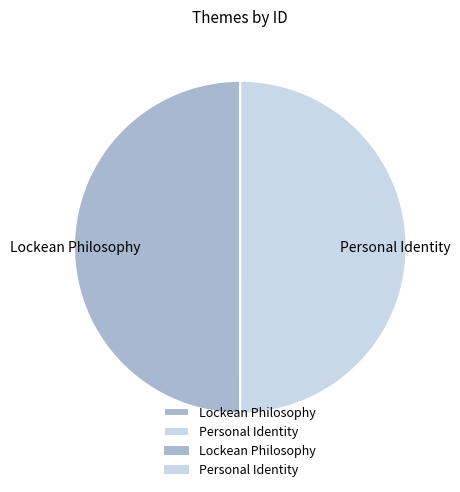

Approximately how many times larger is the value at Lockean Philosophy compared to Personal Identity?

1.0